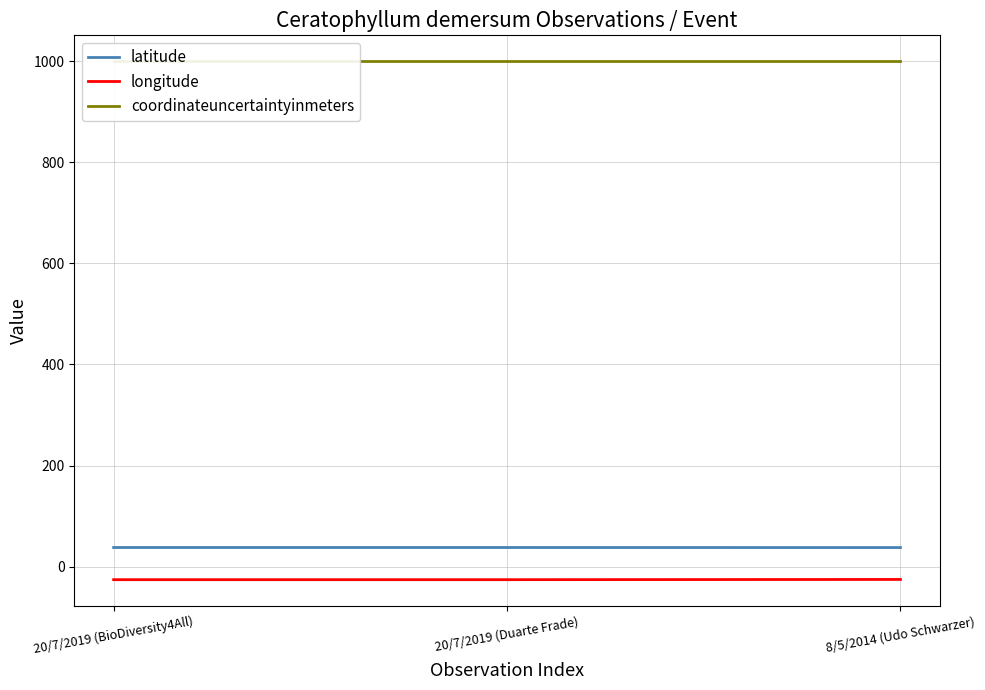

Reading left to right, list all the values displayed in this chart.

latitude: 20/7/2019 (BioDiversity4All)=37.9	20/7/2019 (Duarte Frade)=37.9	8/5/2014 (Udo Schwarzer)=37.8
longitude: 20/7/2019 (BioDiversity4All)=-25.8	20/7/2019 (Duarte Frade)=-25.8	8/5/2014 (Udo Schwarzer)=-25.3
coordinateuncertaintyinmeters: 20/7/2019 (BioDiversity4All)=1000.0	20/7/2019 (Duarte Frade)=1000.0	8/5/2014 (Udo Schwarzer)=1000.0